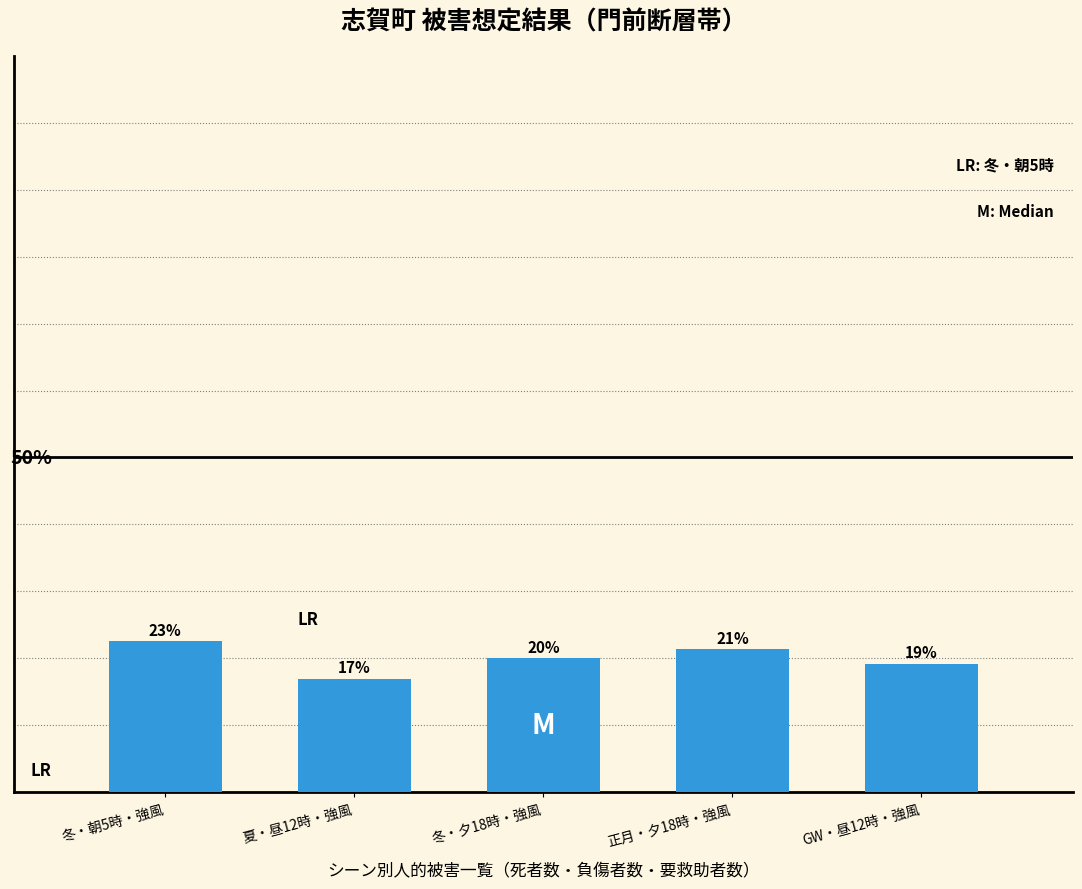

Are the bars horizontal?

No